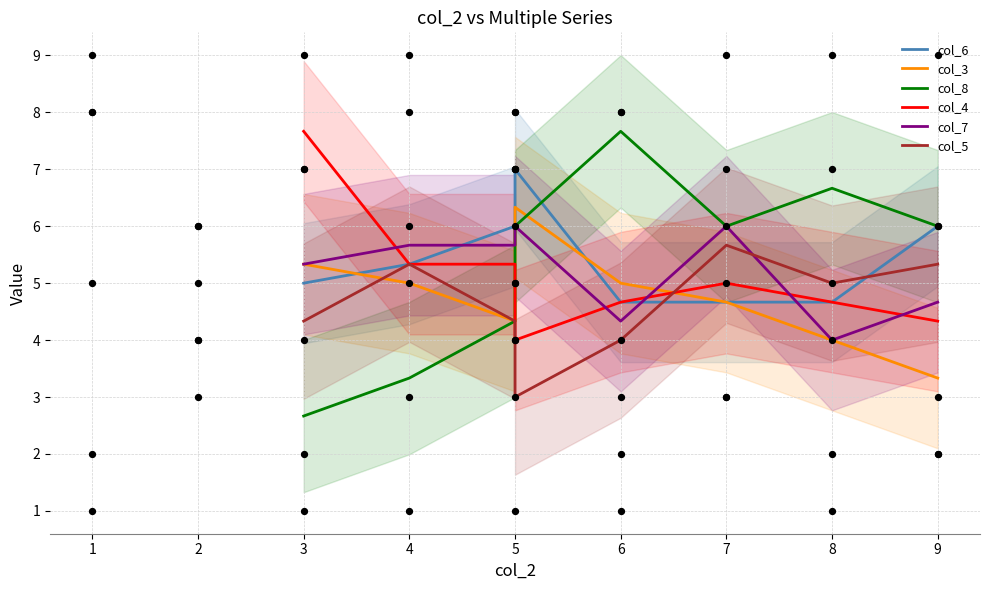

Which series has the largest Y range (max minus min)?

col_8